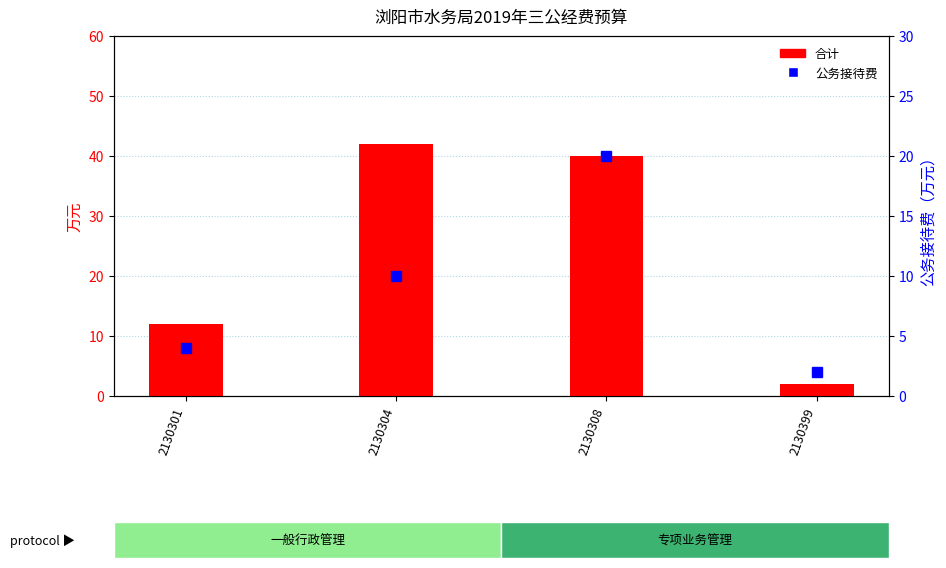

Reading left to right, list all the values displayed in this chart.

合计: 12	42	40	2
公务接待费: 4	10	20	2